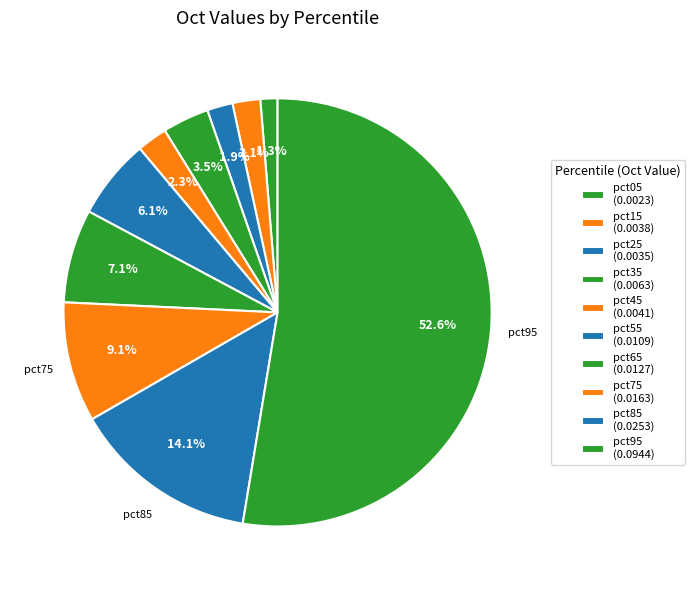

What percentage is the pct75 slice, to the nearest percent?

9%